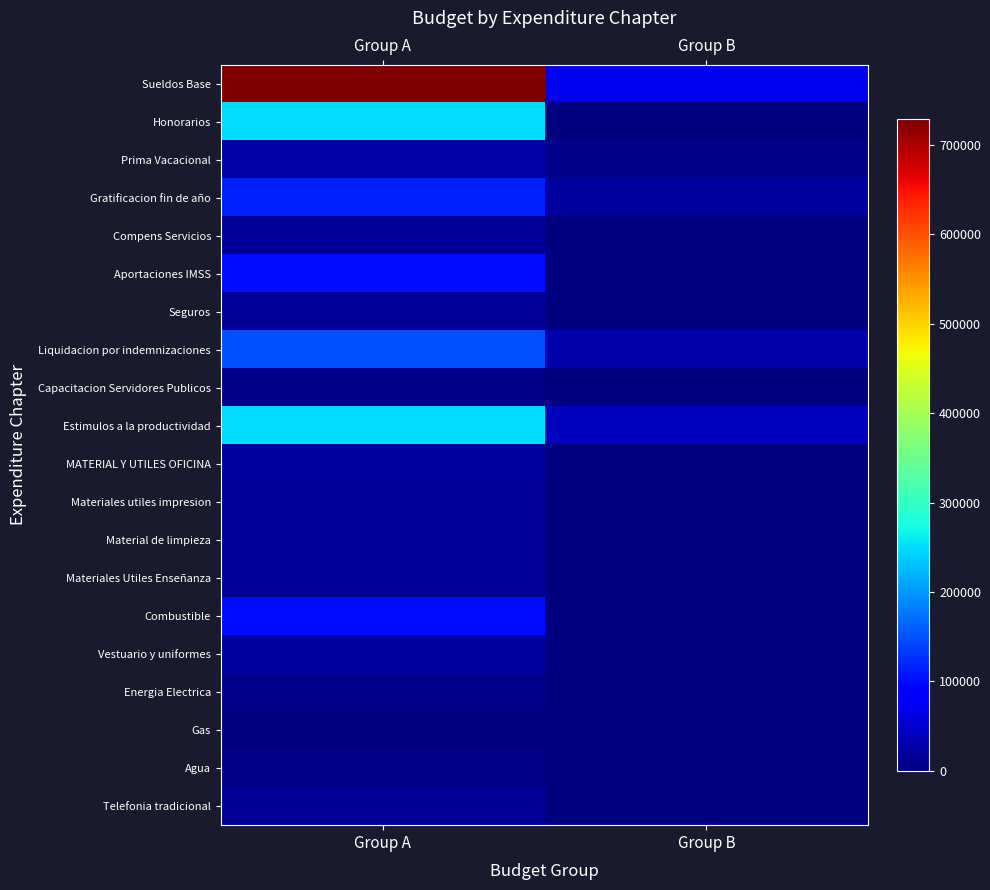

Which series has the largest total across all categories?

Sueldos Base